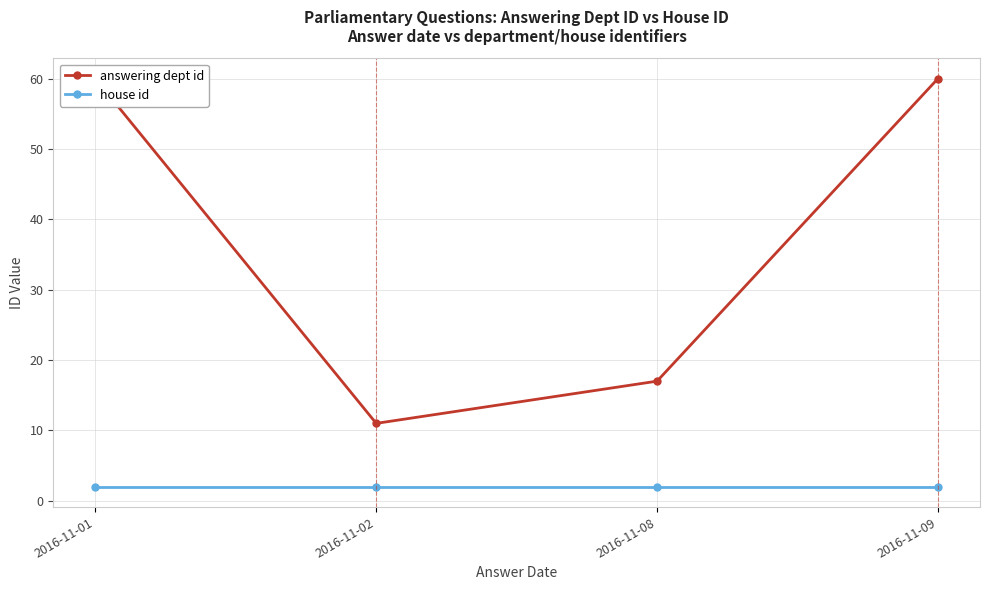

Where is answering dept id nearest to the value 35?

2016-11-08